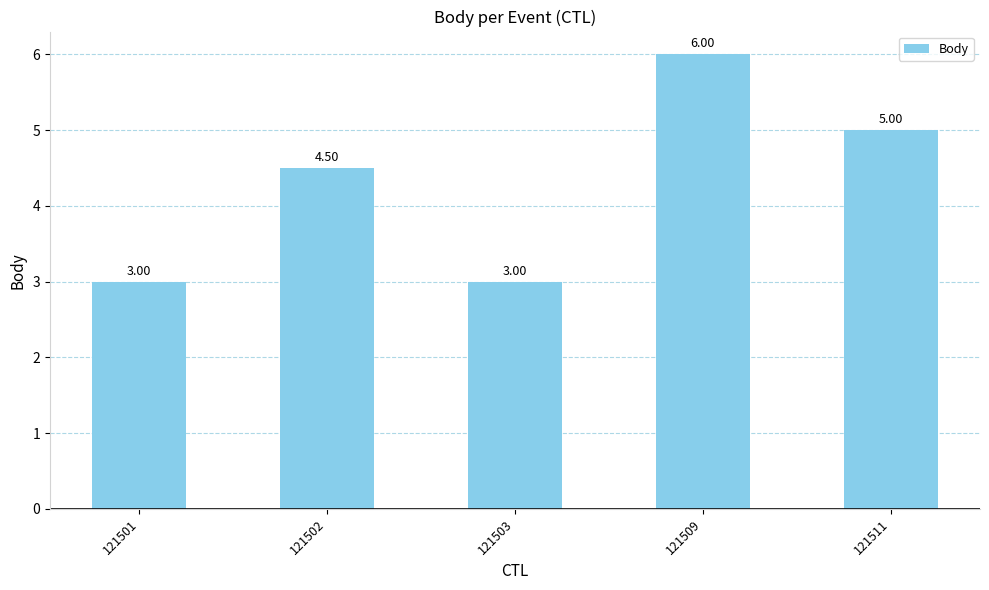

What is the difference between the second highest and minimum values?

2.0